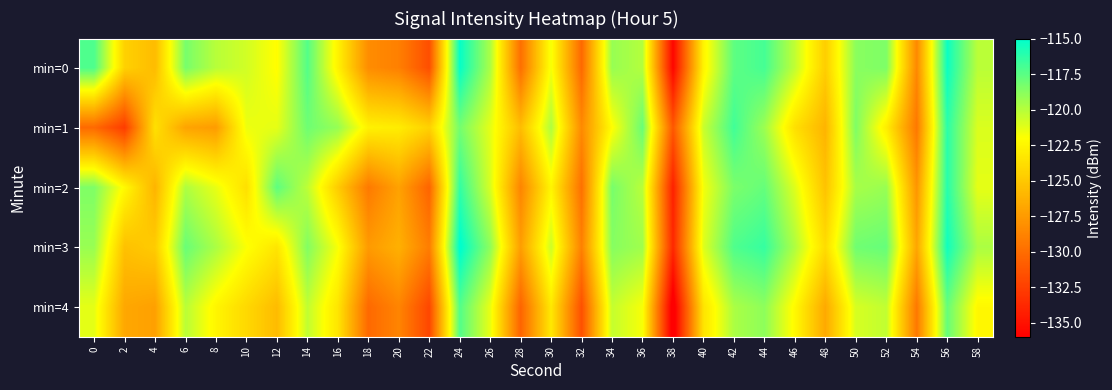

Reading right to left, list all the values displayed in this chart.

min=0: 58=-120.1	56=-115.4	54=-128.5	52=-118.5	50=-118.8	48=-124.7	46=-120.3	44=-116.9	42=-117.6	40=-122.6	38=-135.7	36=-119.9	34=-119.2	32=-130.2	30=-121.7	28=-129.9	26=-119.7	24=-115.2	22=-131.7	20=-129.0	18=-128.3	16=-122.7	14=-117.3	12=-122.1	10=-120.7	8=-120.1	6=-118.3	4=-125.7	2=-124.5	0=-117.1
min=1: 58=-121.0	56=-116.2	54=-129.4	52=-122.9	50=-118.5	48=-126.1	46=-123.7	44=-119.3	42=-116.8	40=-120.5	38=-131.2	36=-117.9	34=-122.1	32=-128.4	30=-119.8	28=-125.6	26=-121.3	24=-118.2	22=-124.5	20=-123.0	18=-122.7	16=-119.1	14=-118.1	12=-121.3	10=-121.5	8=-127.4	6=-127.0	4=-123.6	2=-132.7	0=-130.2
min=2: 58=-121.3	56=-116.1	54=-127.8	52=-119.2	50=-119.6	48=-125.3	46=-121.1	44=-117.8	42=-118.4	40=-121.7	38=-134.2	36=-120.1	34=-118.3	32=-129.8	30=-122.5	28=-128.7	26=-120.9	24=-116.4	22=-130.5	20=-127.1	18=-129.3	16=-124.8	14=-120.2	12=-117.6	10=-123.7	8=-121.4	6=-119.8	4=-126.1	2=-122.3	0=-118.5
min=3: 58=-119.7	56=-115.5	54=-126.9	52=-117.8	50=-118.1	48=-123.9	46=-119.8	44=-116.5	42=-117.2	40=-121.1	38=-133.8	36=-119.4	34=-118.7	32=-128.9	30=-120.6	28=-127.3	26=-118.9	24=-114.8	22=-129.1	20=-126.3	18=-127.5	16=-121.8	14=-118.6	12=-123.4	10=-121.9	8=-119.7	6=-117.9	4=-124.8	2=-125.4	0=-119.2
min=4: 58=-122.4	56=-117.8	54=-129.4	52=-120.3	50=-120.9	48=-126.7	46=-122.3	44=-118.9	42=-119.7	40=-123.5	38=-136.9	36=-121.8	34=-120.4	32=-131.6	30=-123.2	28=-130.5	26=-121.4	24=-117.3	22=-132.1	20=-128.7	18=-130.2	16=-123.4	14=-120.3	12=-125.7	10=-124.1	8=-122.5	6=-120.1	4=-127.2	2=-126.8	0=-121.3